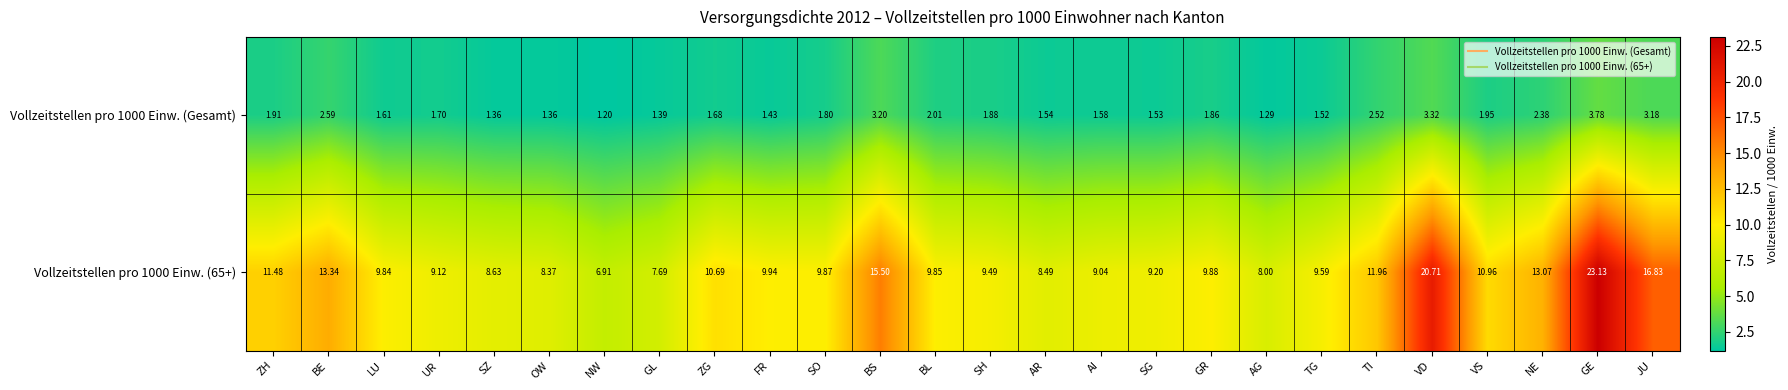

How many data points does each series have?

26